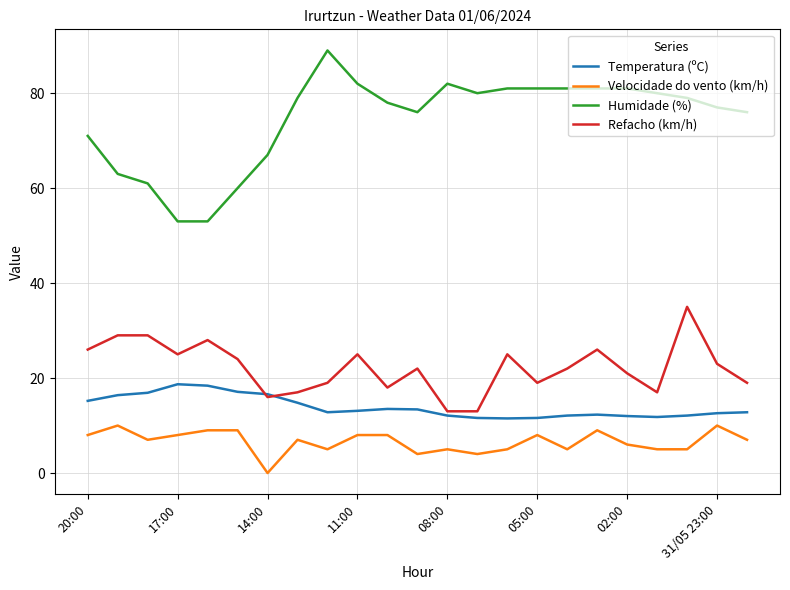

What is the maximum value shown in the chart?

89.0